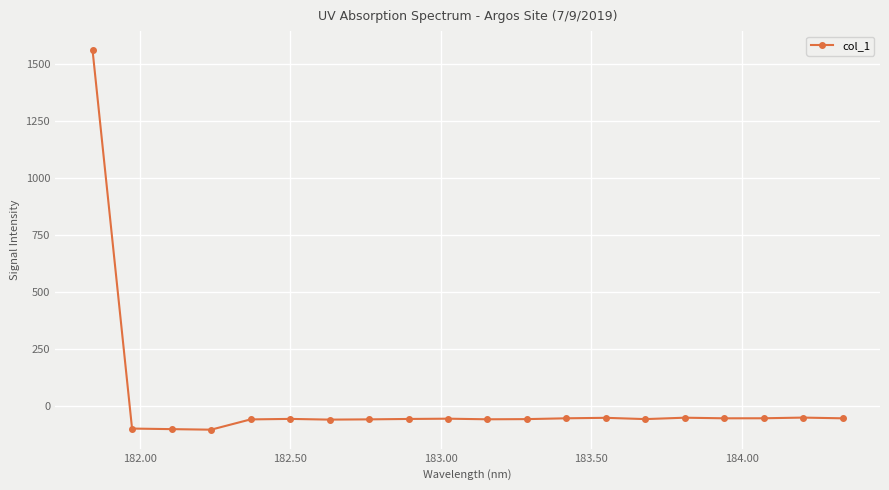

What is the minimum value shown in the chart?

-104.2